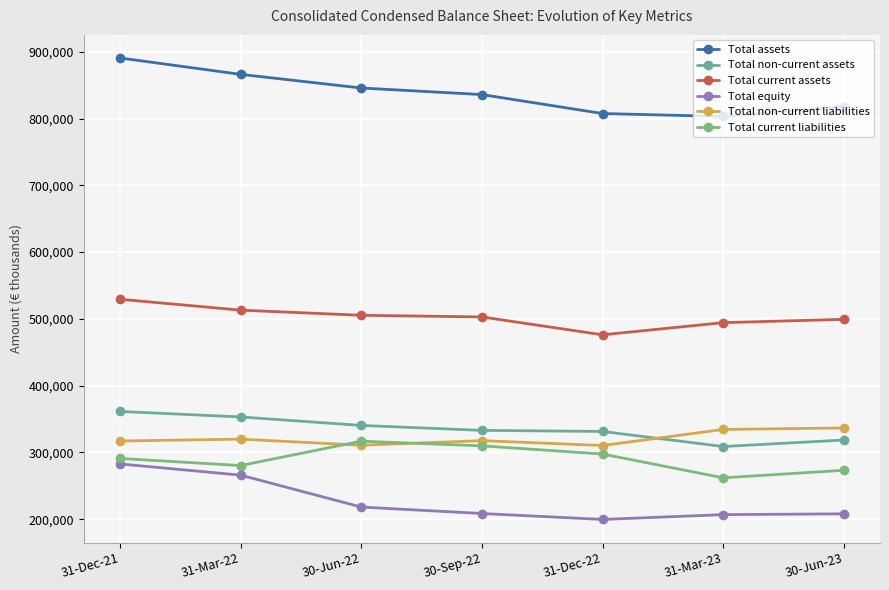

True or false: Total non-current assets and Total current liabilities intersect in this chart.

False